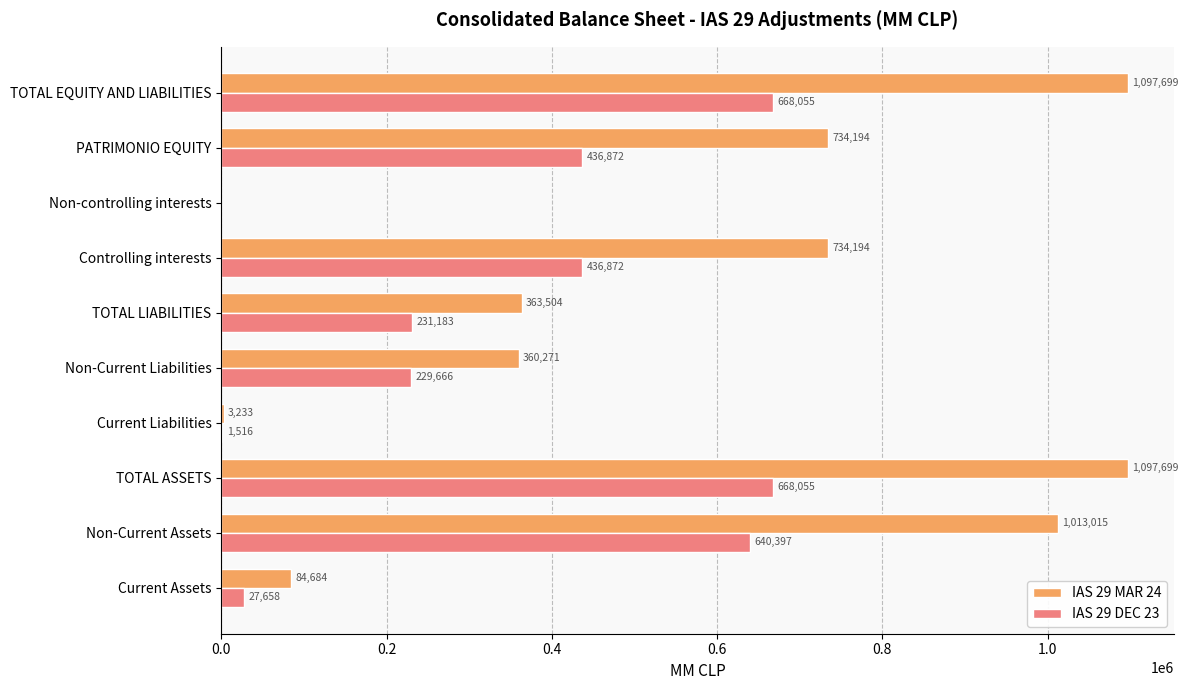

What is the maximum value for IAS 29 DEC 23?

668055.0